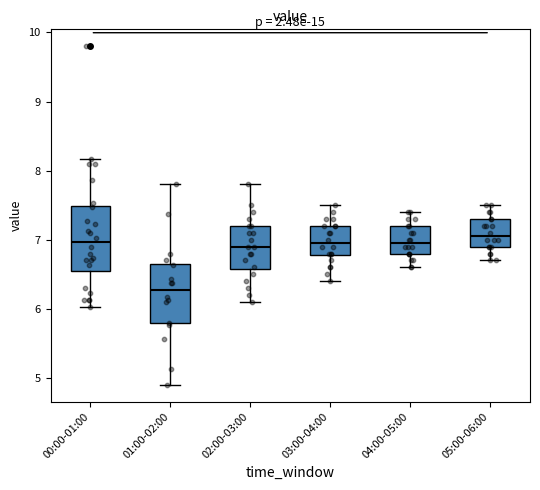

Reading left to right, read every box against the y-axis: the position of its median line, the range the box covers, and the ends of its whiskers. The values are not printed on the chart, so give them approximately, as read against the axis.

00:00-01:00: median 7.0, box 6.5 to 7.5, whiskers 6.0 to 8.2
01:00-02:00: median 6.3, box 5.8 to 6.6, whiskers 4.9 to 7.8
02:00-03:00: median 6.9, box 6.6 to 7.2, whiskers 6.1 to 7.8
03:00-04:00: median 7.0, box 6.8 to 7.2, whiskers 6.4 to 7.5
04:00-05:00: median 7.0, box 6.8 to 7.2, whiskers 6.6 to 7.4
05:00-06:00: median 7.1, box 6.9 to 7.3, whiskers 6.7 to 7.5